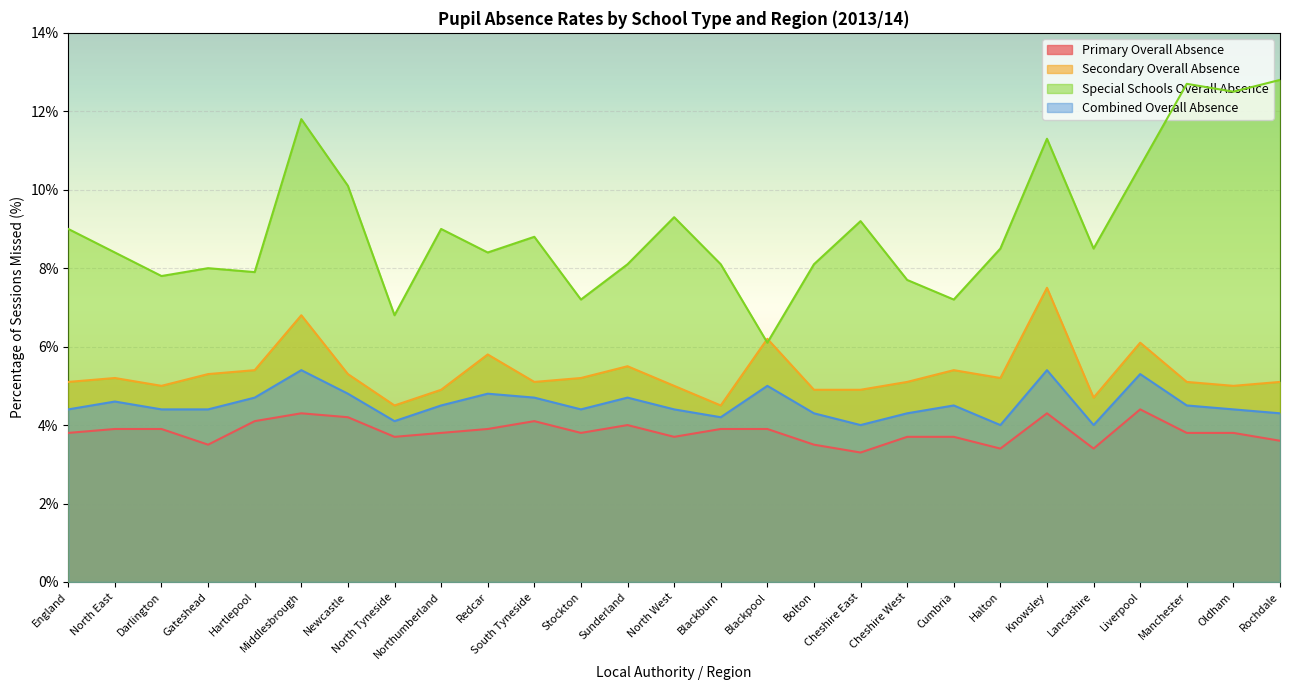

What is the maximum value shown in the chart?

12.8